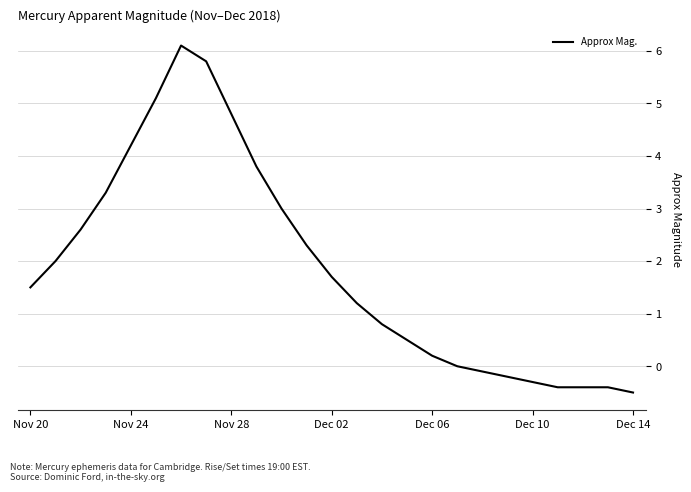

Is this an area chart (filled region under the line)?

No